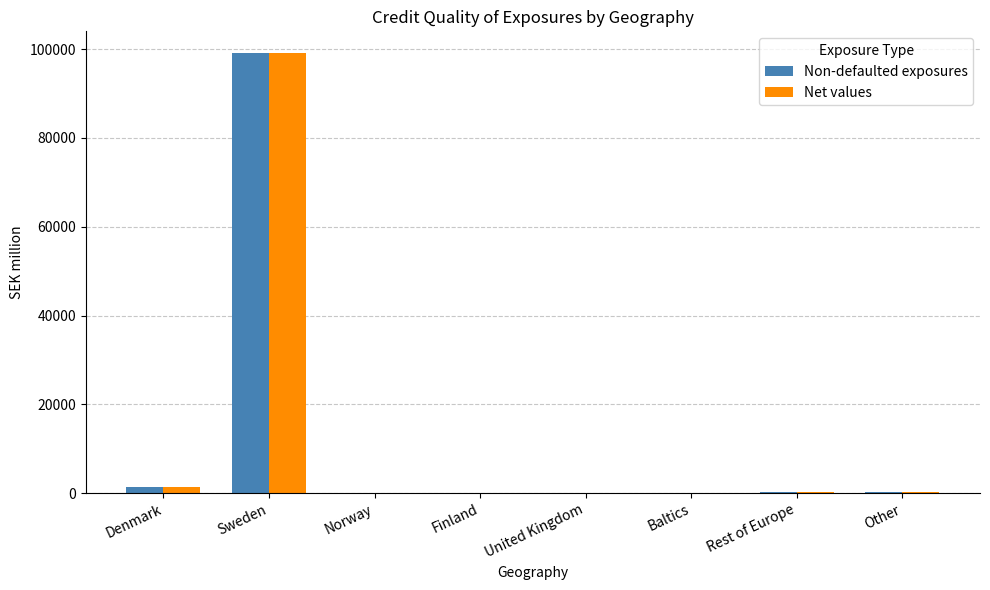

At which category is the sum across all series the highest?

Sweden